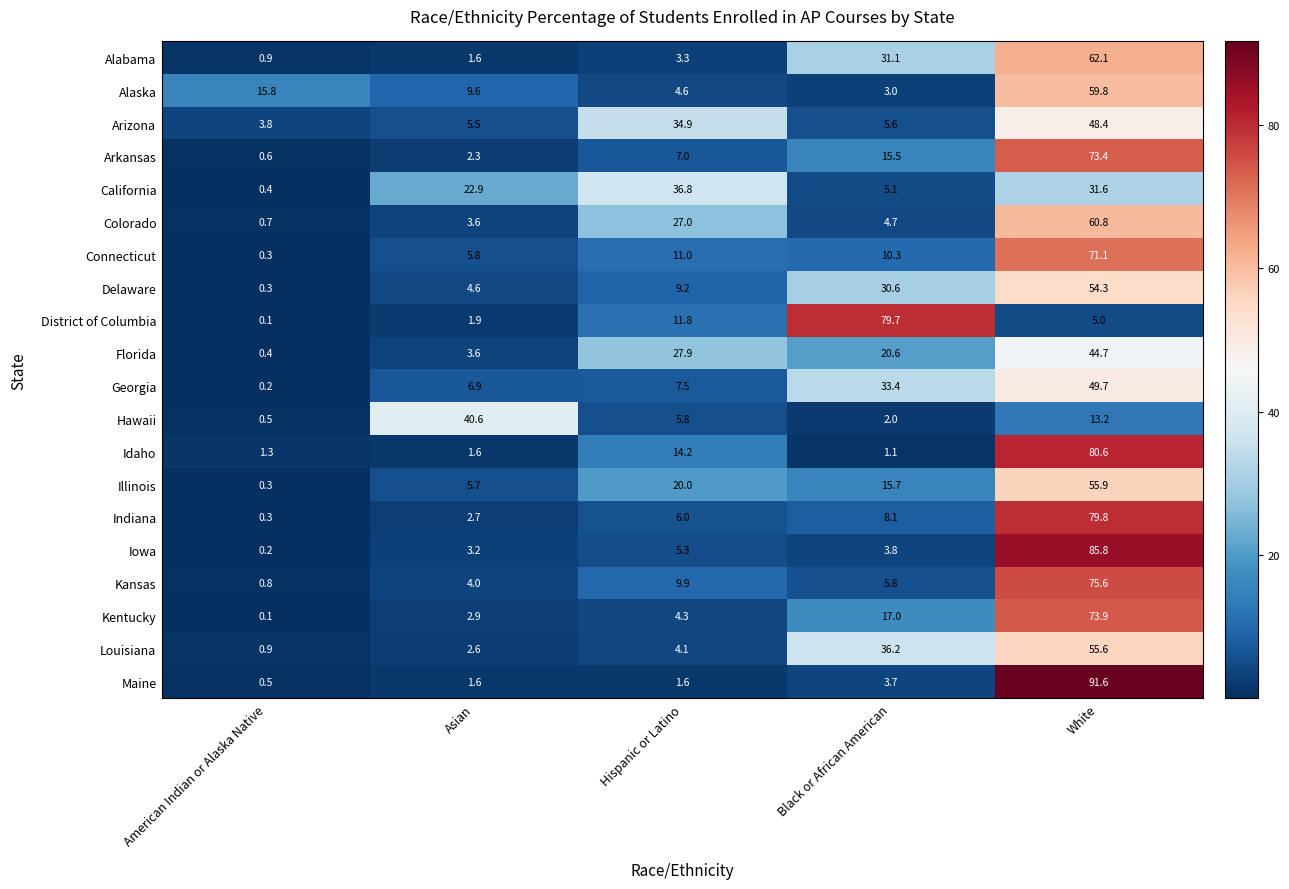

How many series are shown in this chart?

20